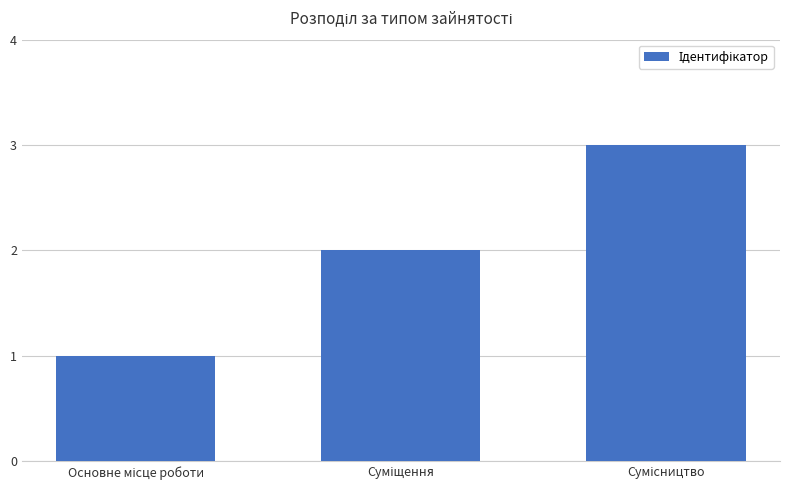

What is the sum of all values?

6